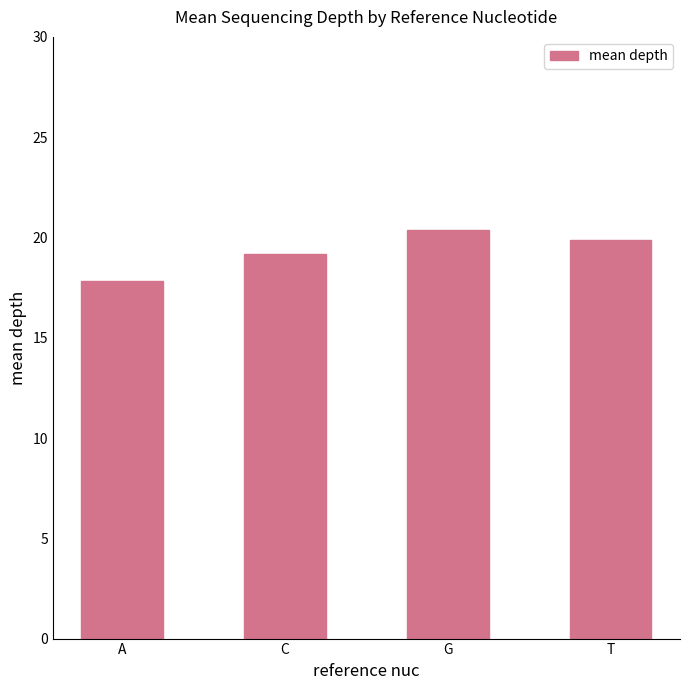

The value at C is 19.2. True or false?

True